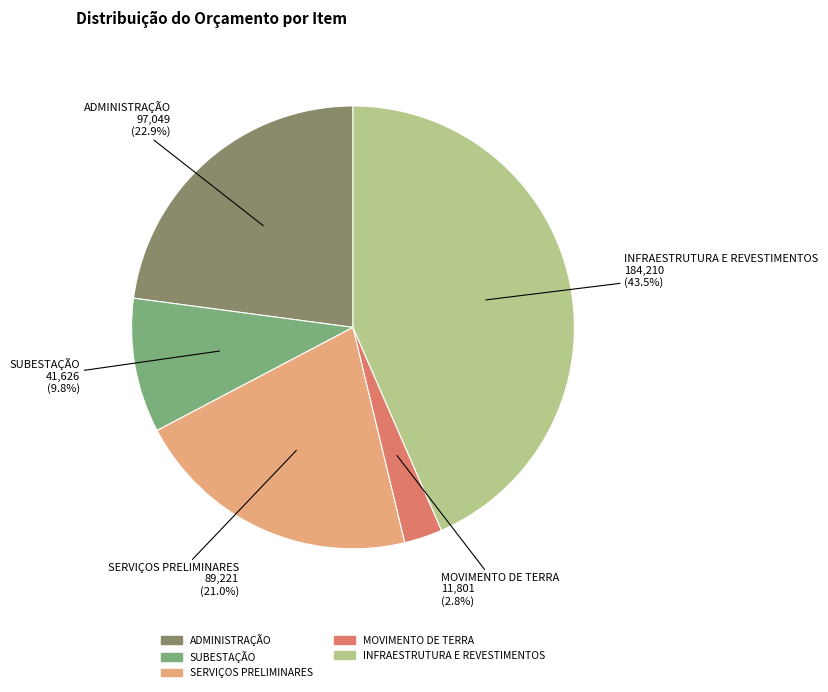

To the nearest percent, what is the combined percentage of MOVIMENTO DE TERRA and ADMINISTRAÇÃO?

26%